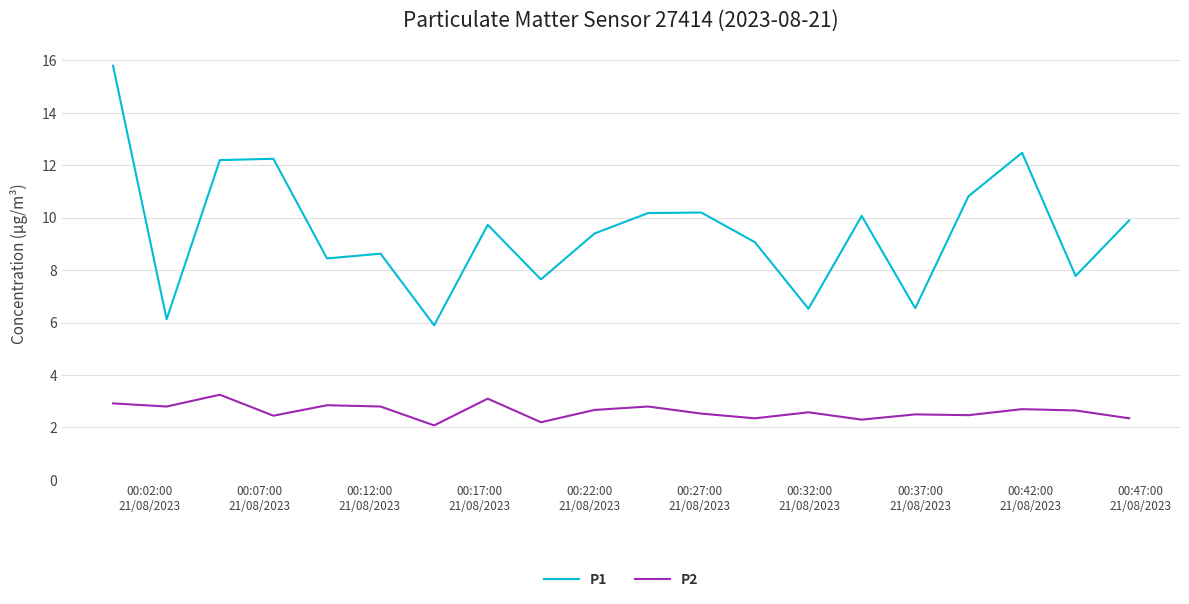

True or false: P2 and P1 cross at least once.

False